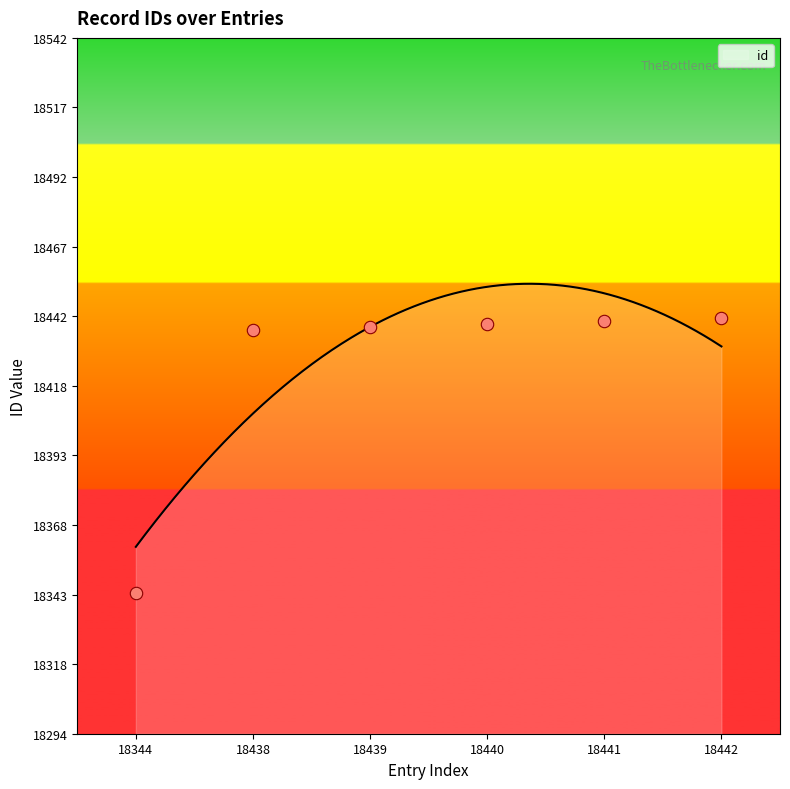

What is the ratio of the value at 18439 to the value at 18438?

1.0